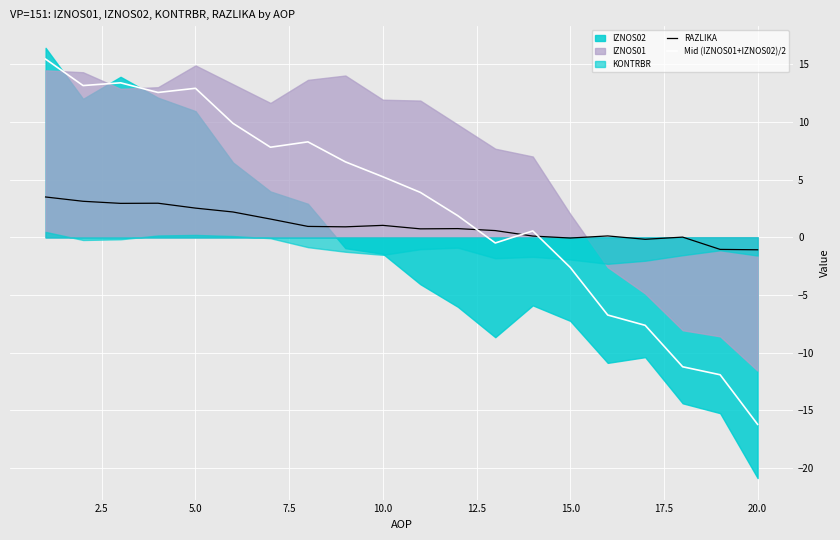

What is the minimum value for Mid (IZNOS01+IZNOS02)/2?

-16.2